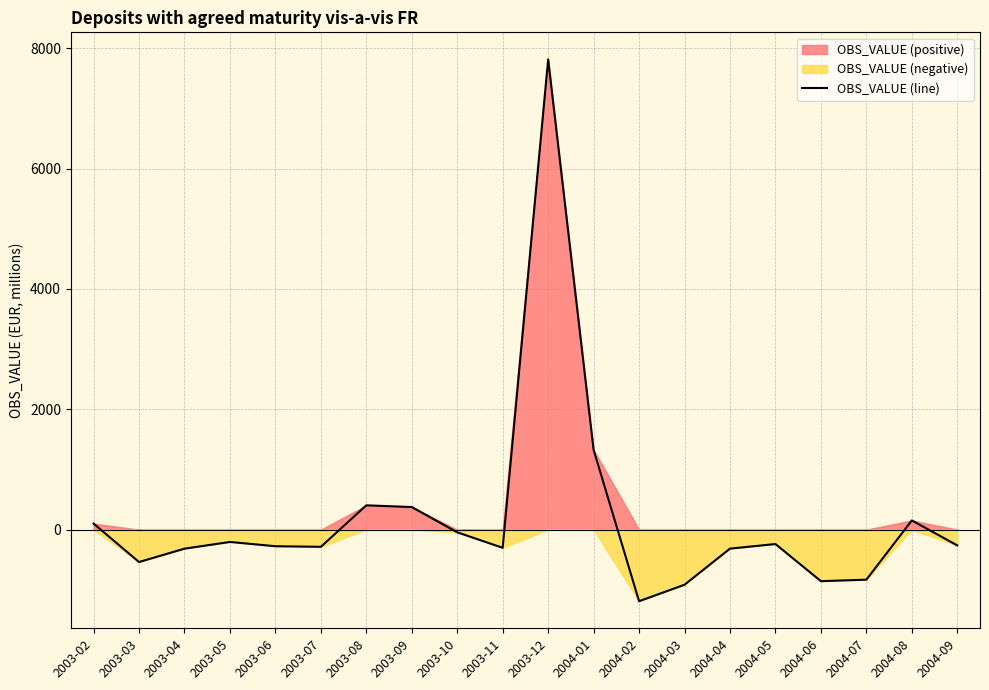

At which label does the data first exceed -262?

2003-02